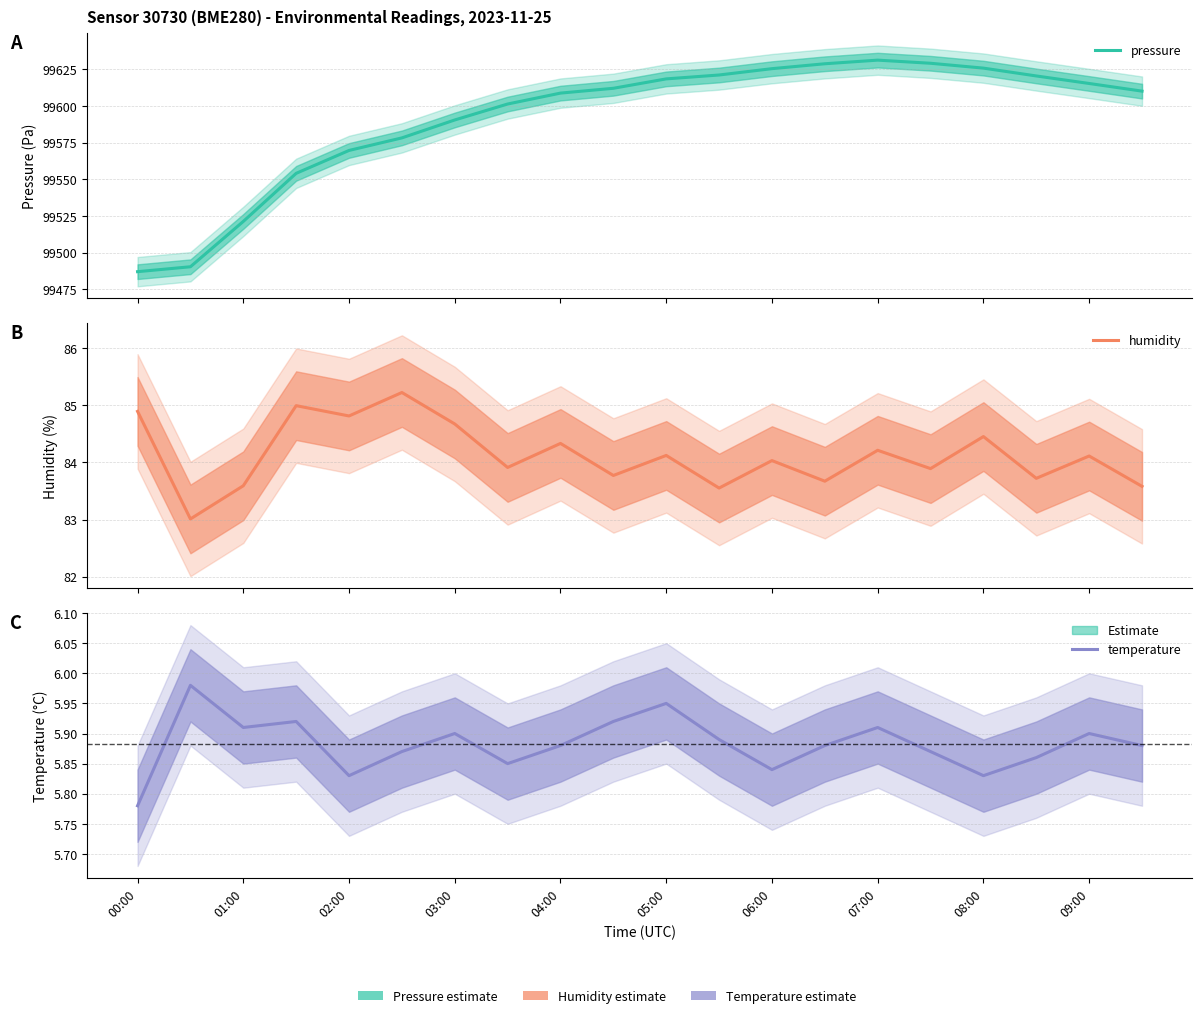

True or false: humidity has a value of 148.8 at 06:00.

False